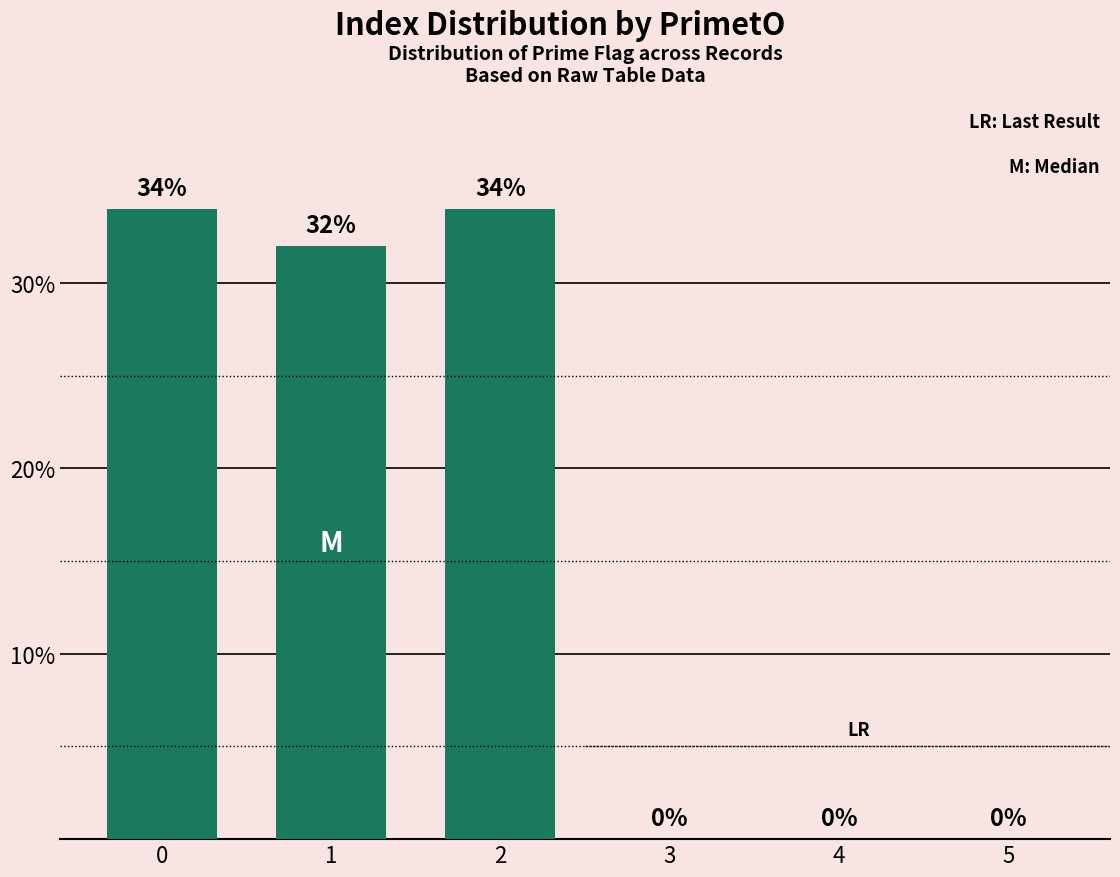

Reading left to right, list all the values displayed in this chart.

0=34	1=32	2=34	3=0	4=0	5=0